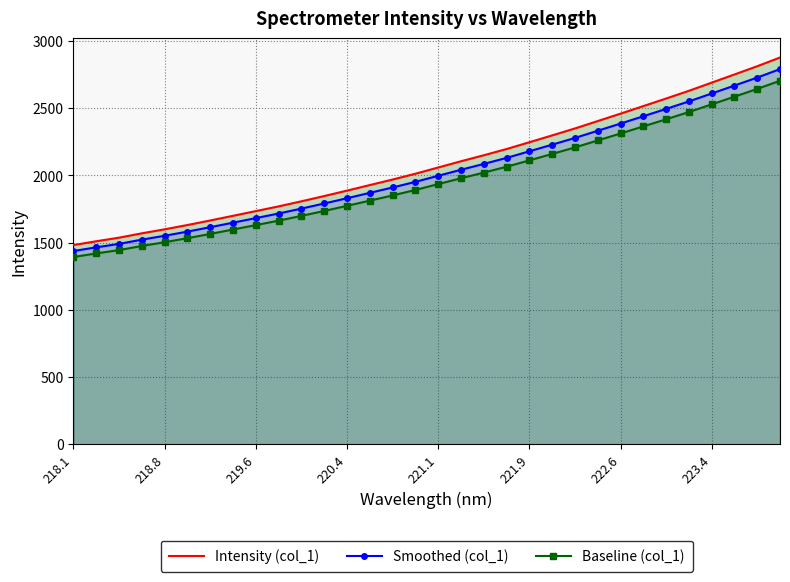

The value of Intensity (col_1) at 219.6 is 519.1. True or false?

False